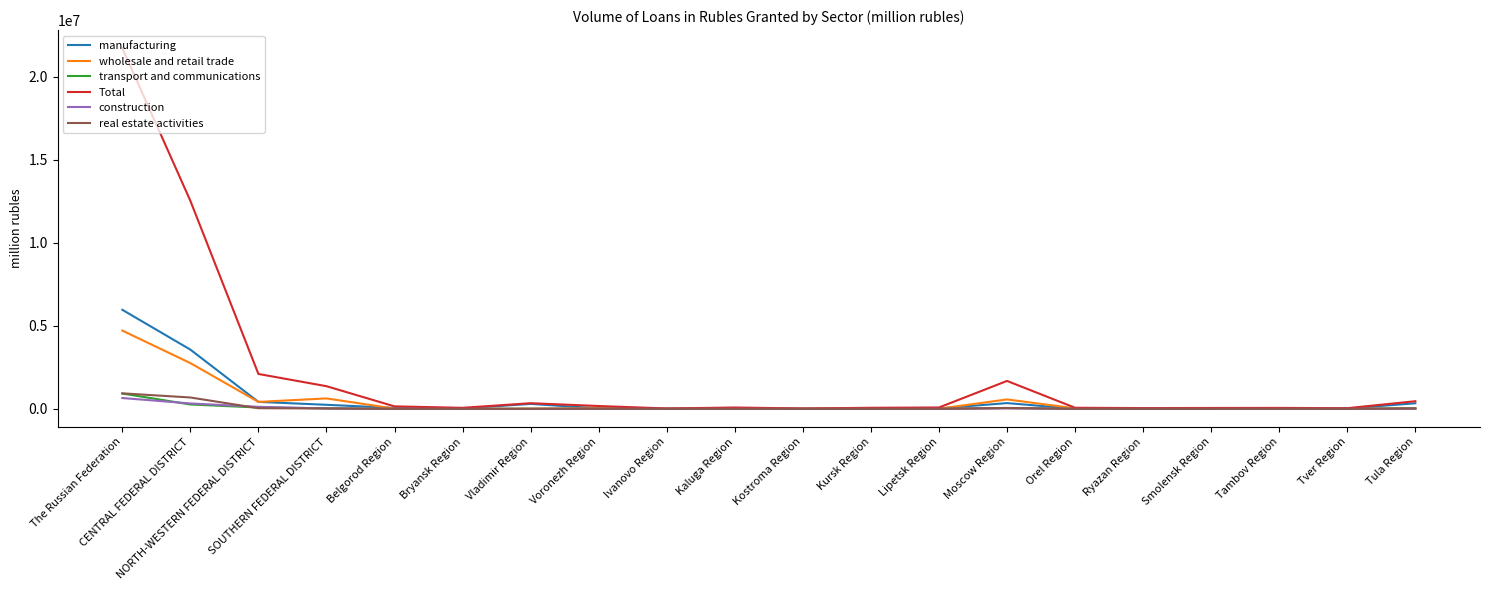

Which label corresponds to the largest value in the chart?

The Russian Federation